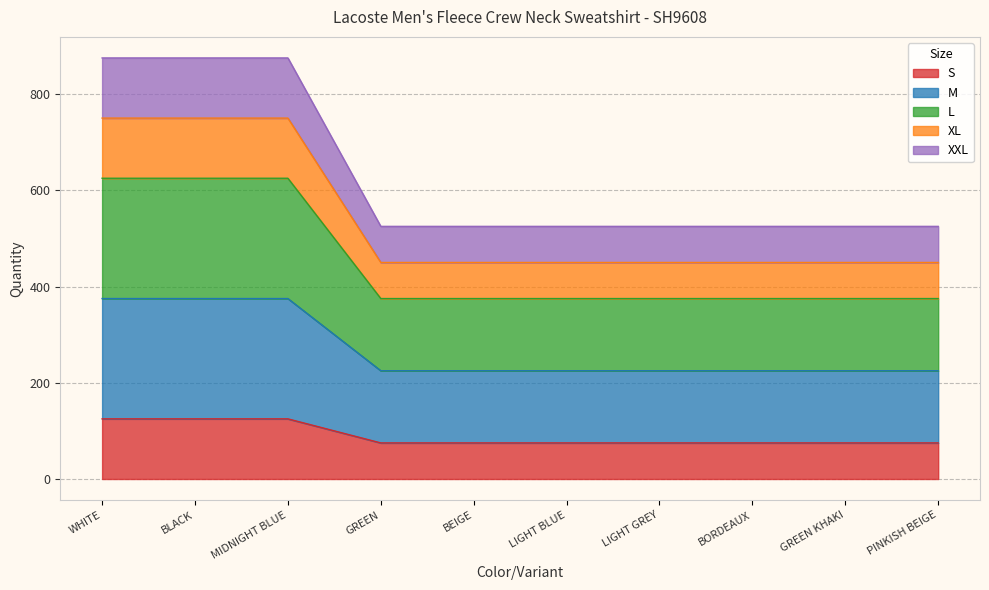

Does the chart display data point markers on the line(s)?

No